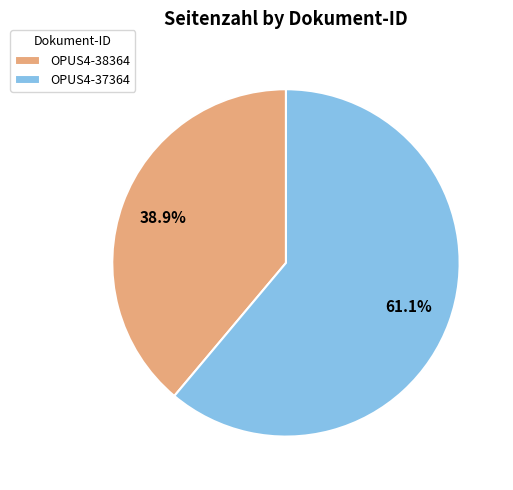

How many slices are in this pie chart?

2